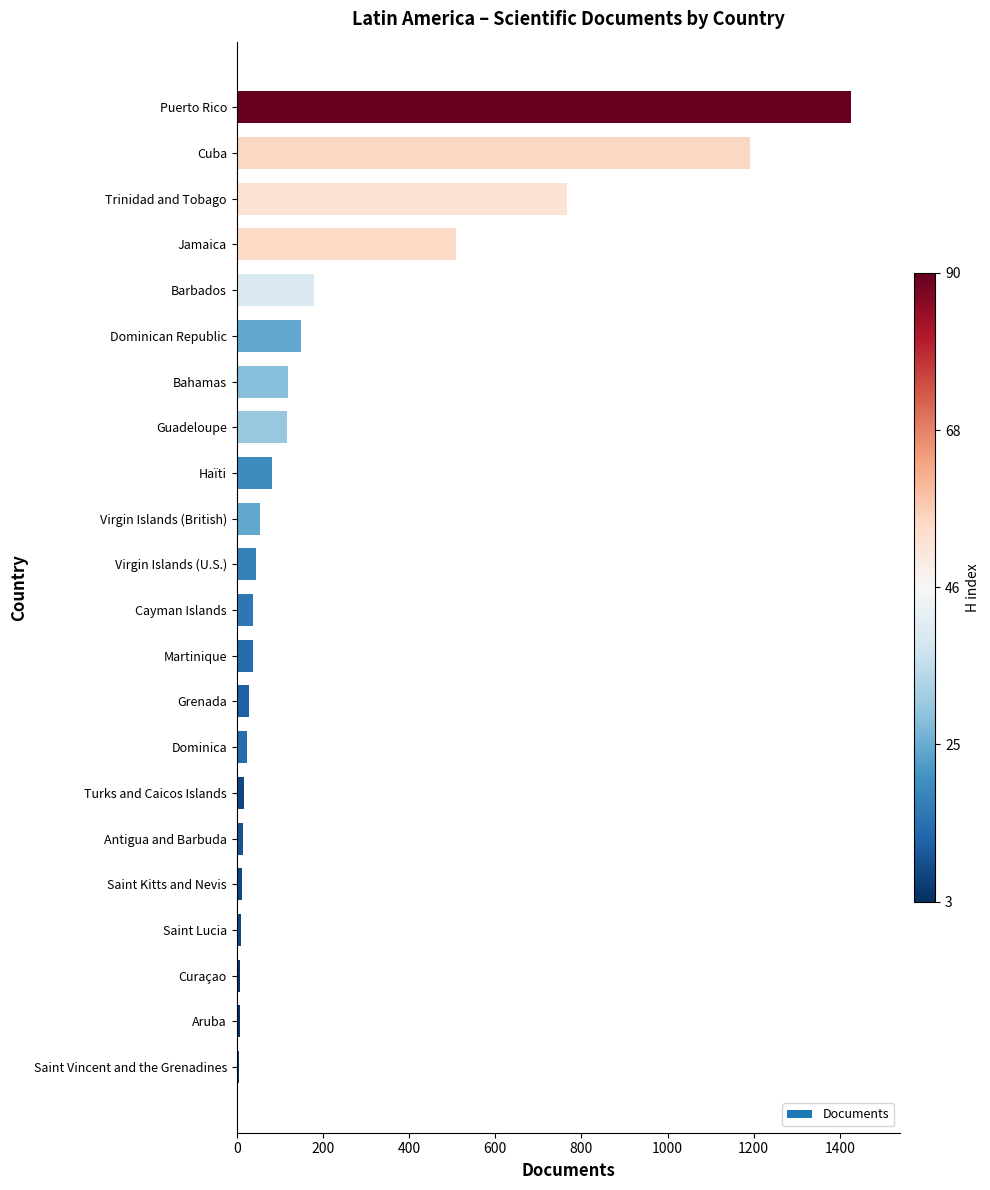

At which label is the value closest to 716?

Trinidad and Tobago